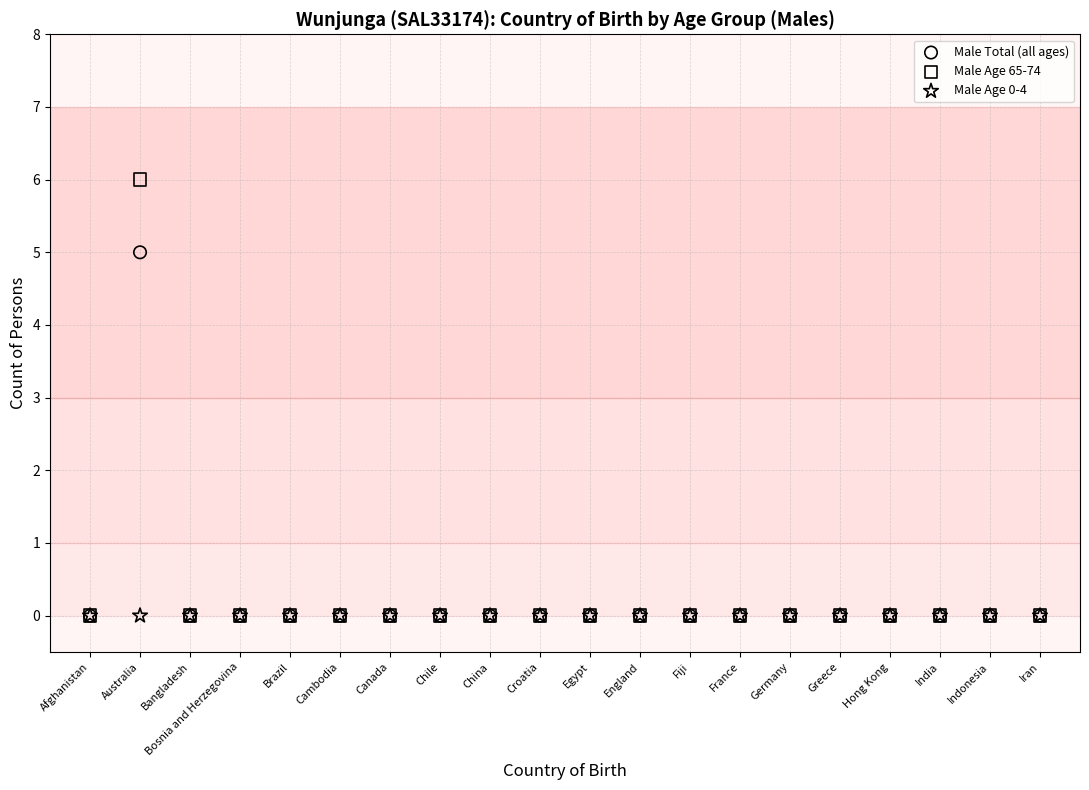

Across all series, what Y value is closest to 3?

5